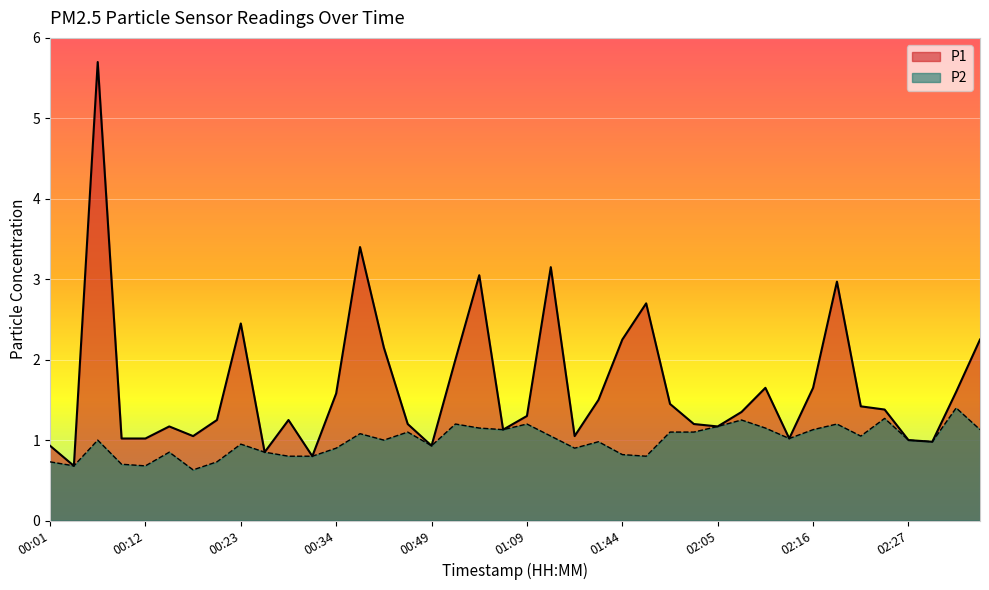

True or false: P2 has a value of 0.9 at 00:23.

True